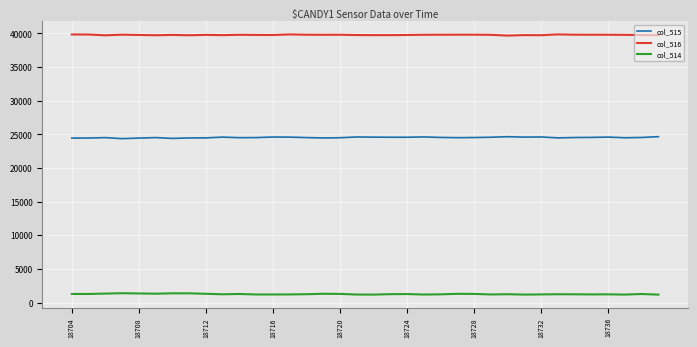

True or false: col_514 and col_516 cross at least once.

False